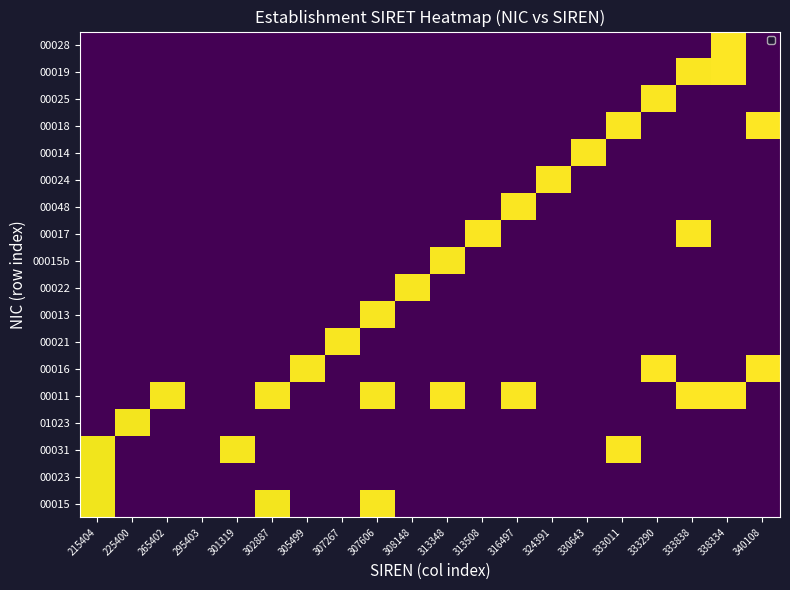

Rank the series at 308148 from lowest to highest value.

00015, 00023, 00031, 01023, 00011, 00016, 00021, 00013, 00015b, 00017, 00048, 00024, 00014, 00018, 00025, 00019, 00028, 00022